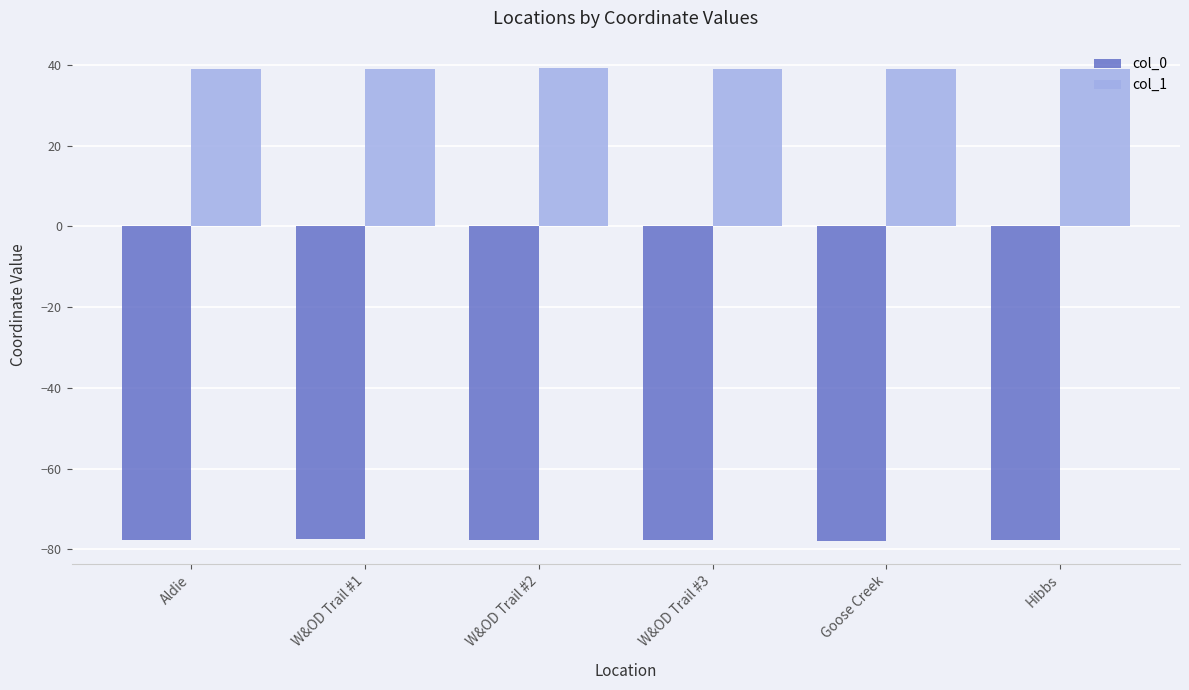

Which series has the largest total across all categories?

col_1